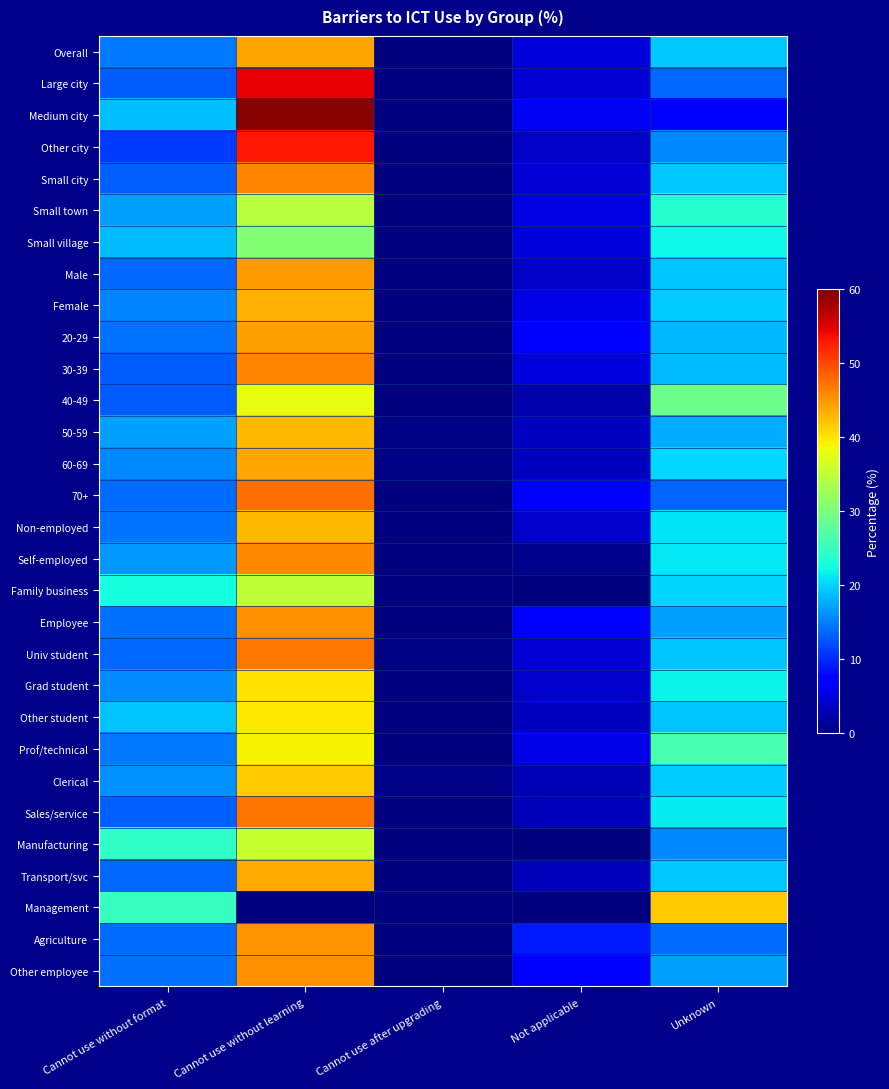

Rank the series by their maximum value, from lowest to highest.

Small village, Small town, Family business, Manufacturing, 40-49, Prof/technical, Other student, Grad student, Clerical, Management, 50-59, Non-employed, Female, Transport/svc, Overall, 60-69, 20-29, Male, Agriculture, Employee, Other employee, Self-employed, 30-39, Small city, Univ student, Sales/service, 70+, Other city, Large city, Medium city